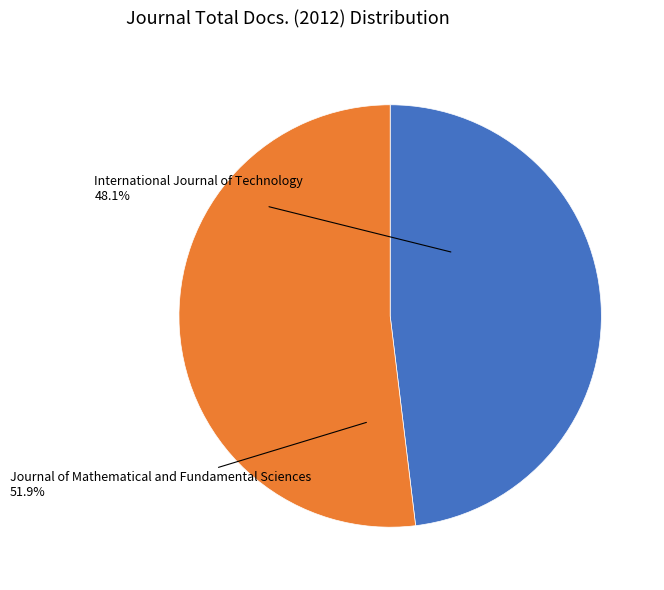

Between Journal of Mathematical and Fundamental Sciences and International Journal of Technology, which is larger?

Journal of Mathematical and Fundamental Sciences